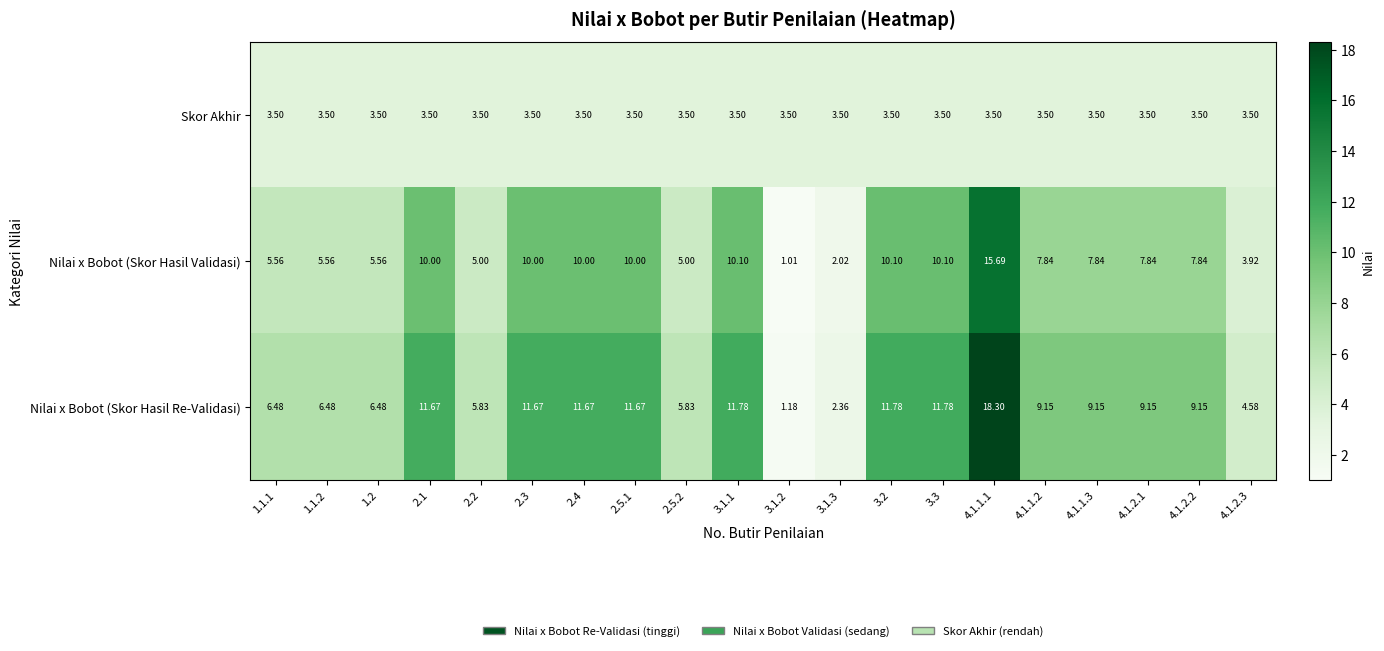

Between 2.5.1 and 4.1.1.2, which series saw the biggest shift?

Nilai x Bobot (Skor Hasil Re-Validasi)